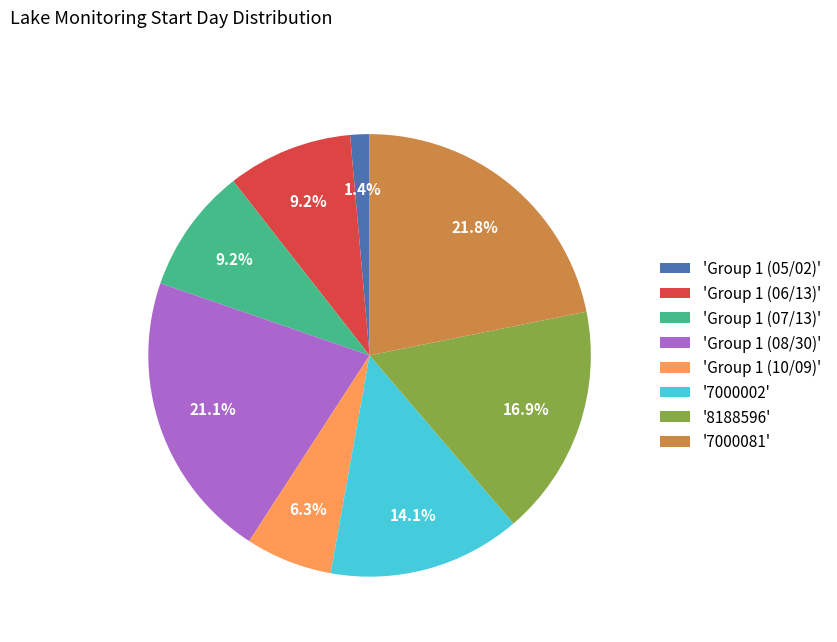

Combined, what portion of the pie is 'Group 1 (10/09)' and 'Group 1 (06/13)'?

15.5%